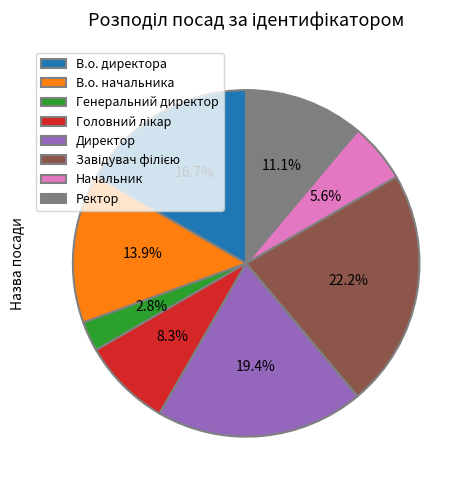

Between Генеральний директор and В.о. начальника, which is larger?

В.о. начальника